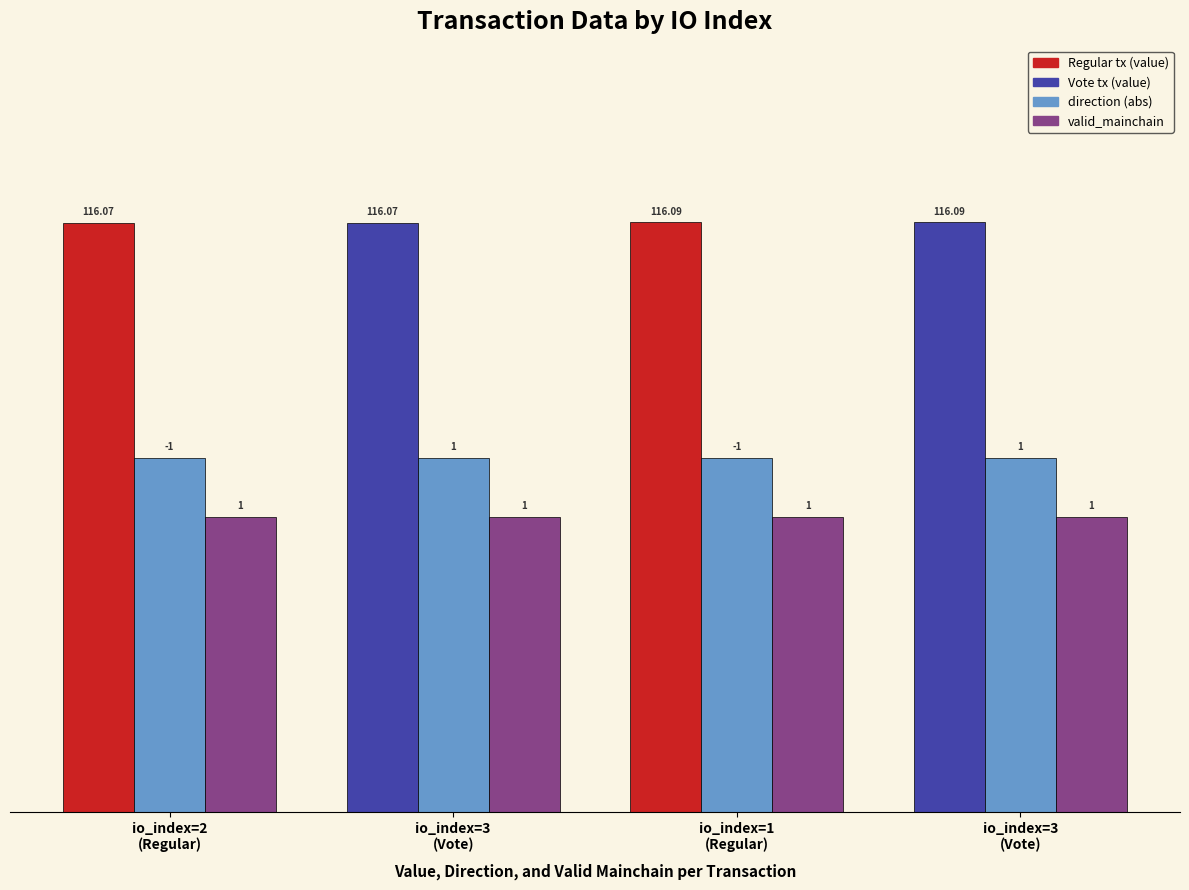

Reading left to right, extract all data points from this chart.

value: 1.0	1.0	1.0	1.0
direction (abs): 0.6	0.6	0.6	0.6
valid_mainchain: 0.5	0.5	0.5	0.5